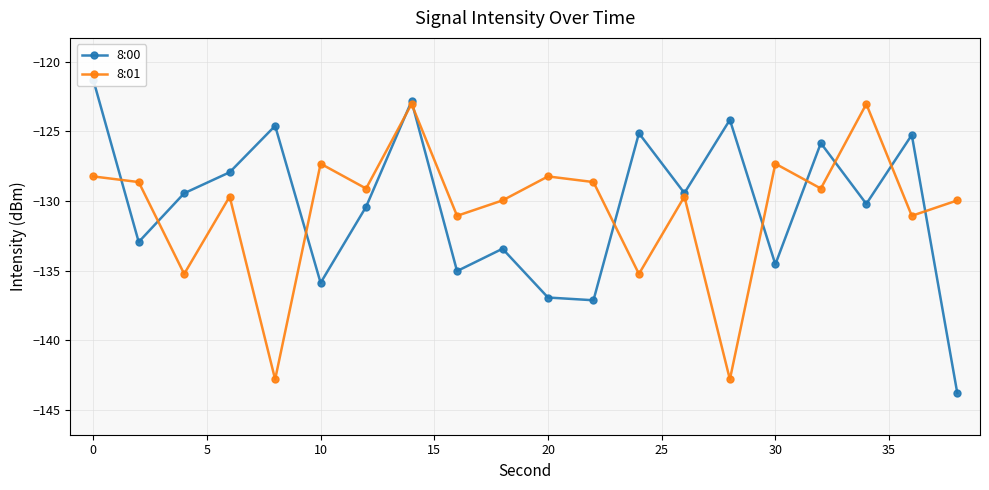

At how many categories does at least one series exceed -137?

20